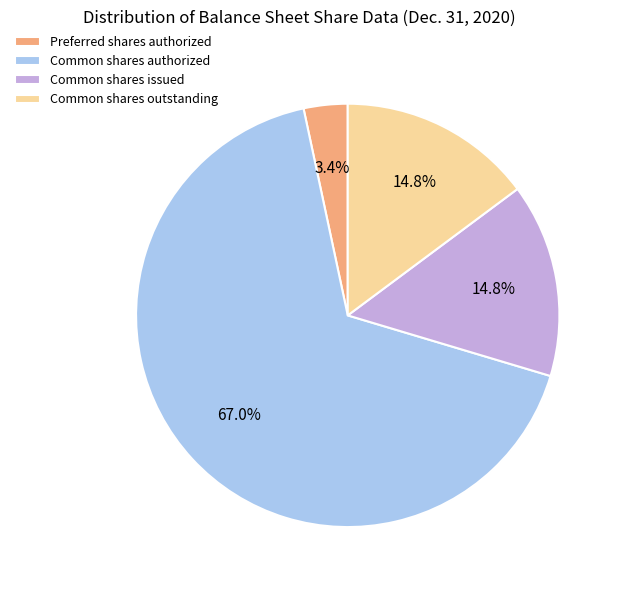

To the nearest percent, what percentage of the pie is Common shares authorized?

67%